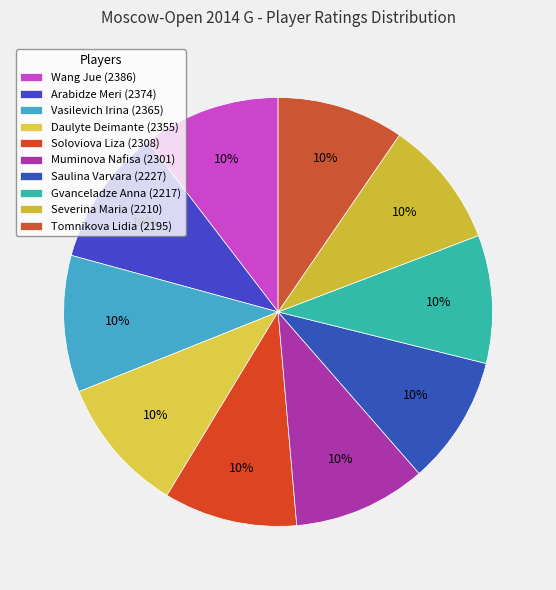

How many segments does this pie chart have?

10